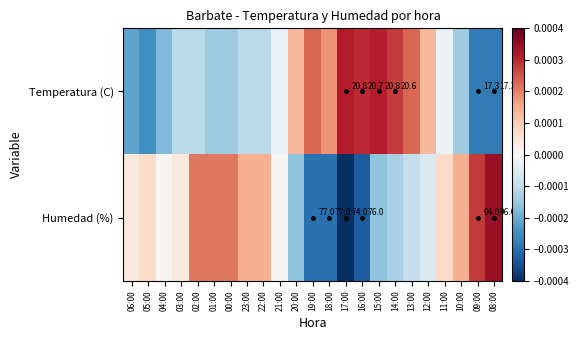

How many negative values does the Humedad (%) series have?

9